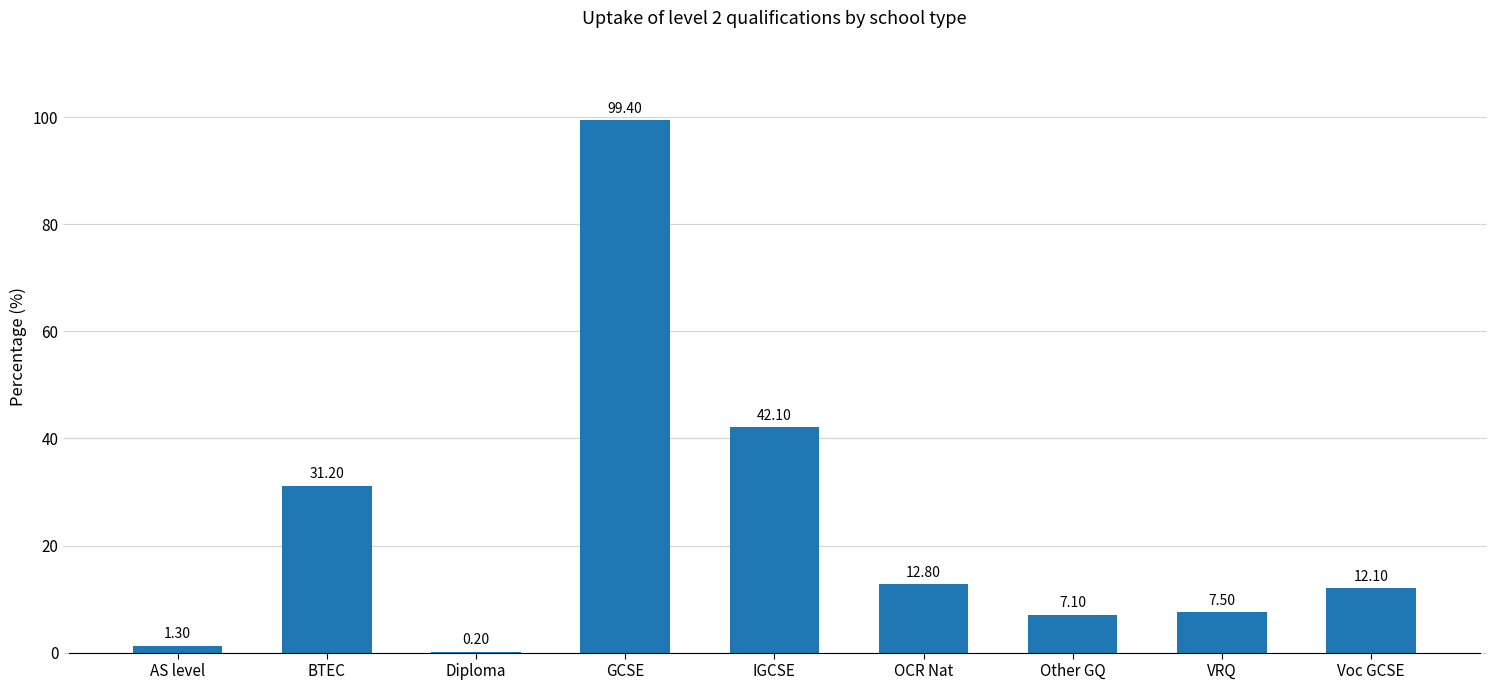

Where is the data nearest to the value 49?

IGCSE